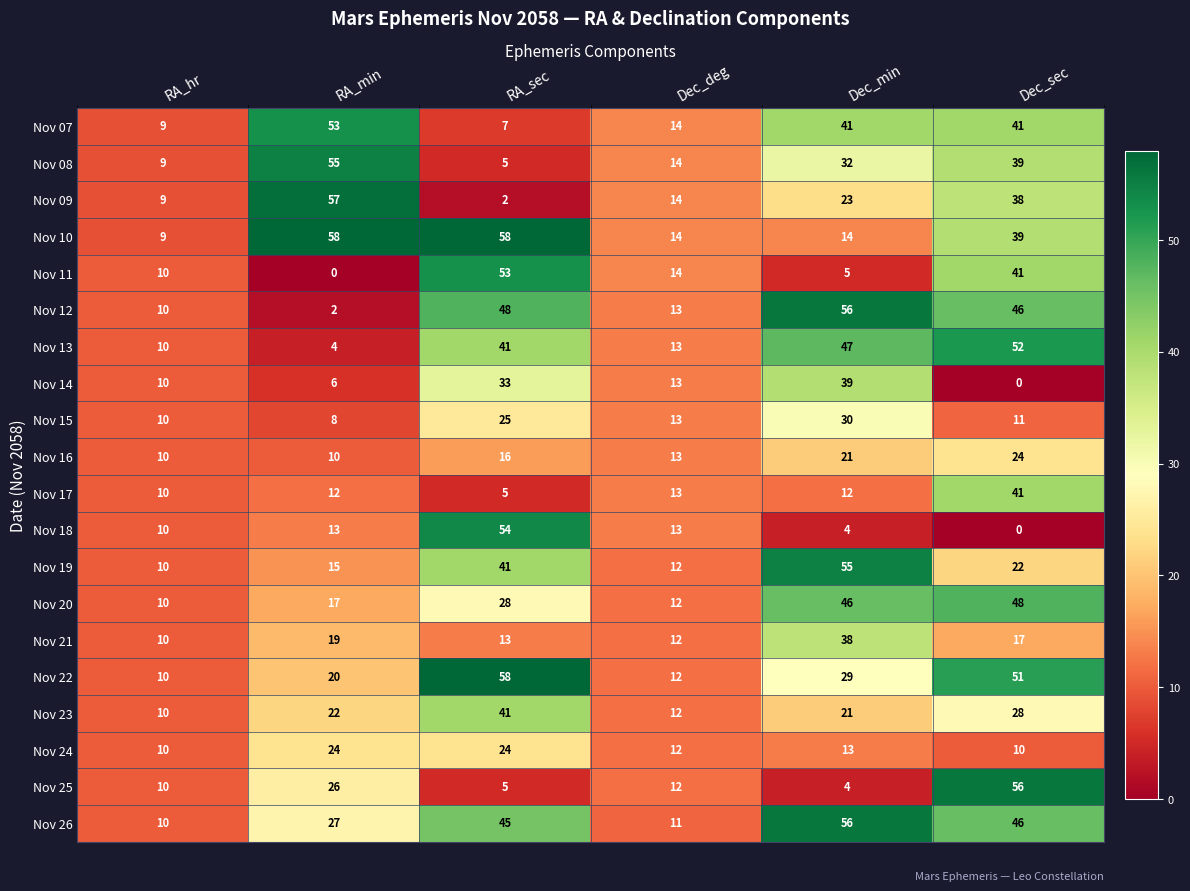

Between RA_min and Dec_sec, which series saw the biggest shift?

Nov 13